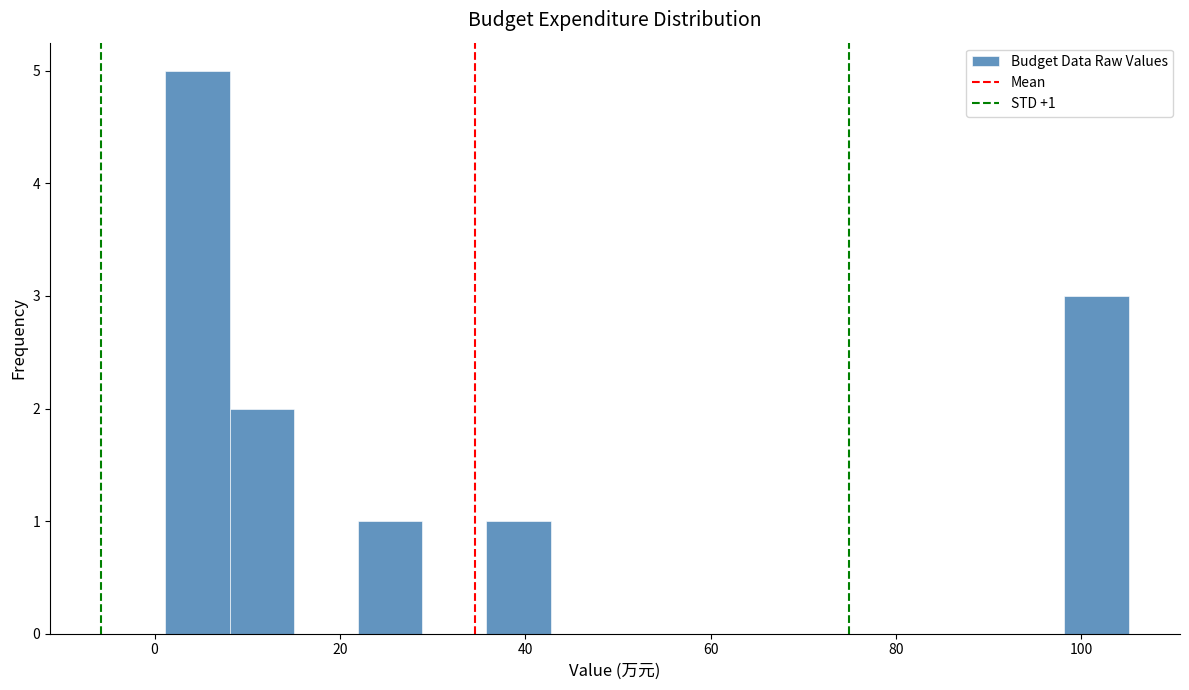

Around what value on the x-axis is the tallest bar? Give the approximate position of its centre, as read against the axis.

4